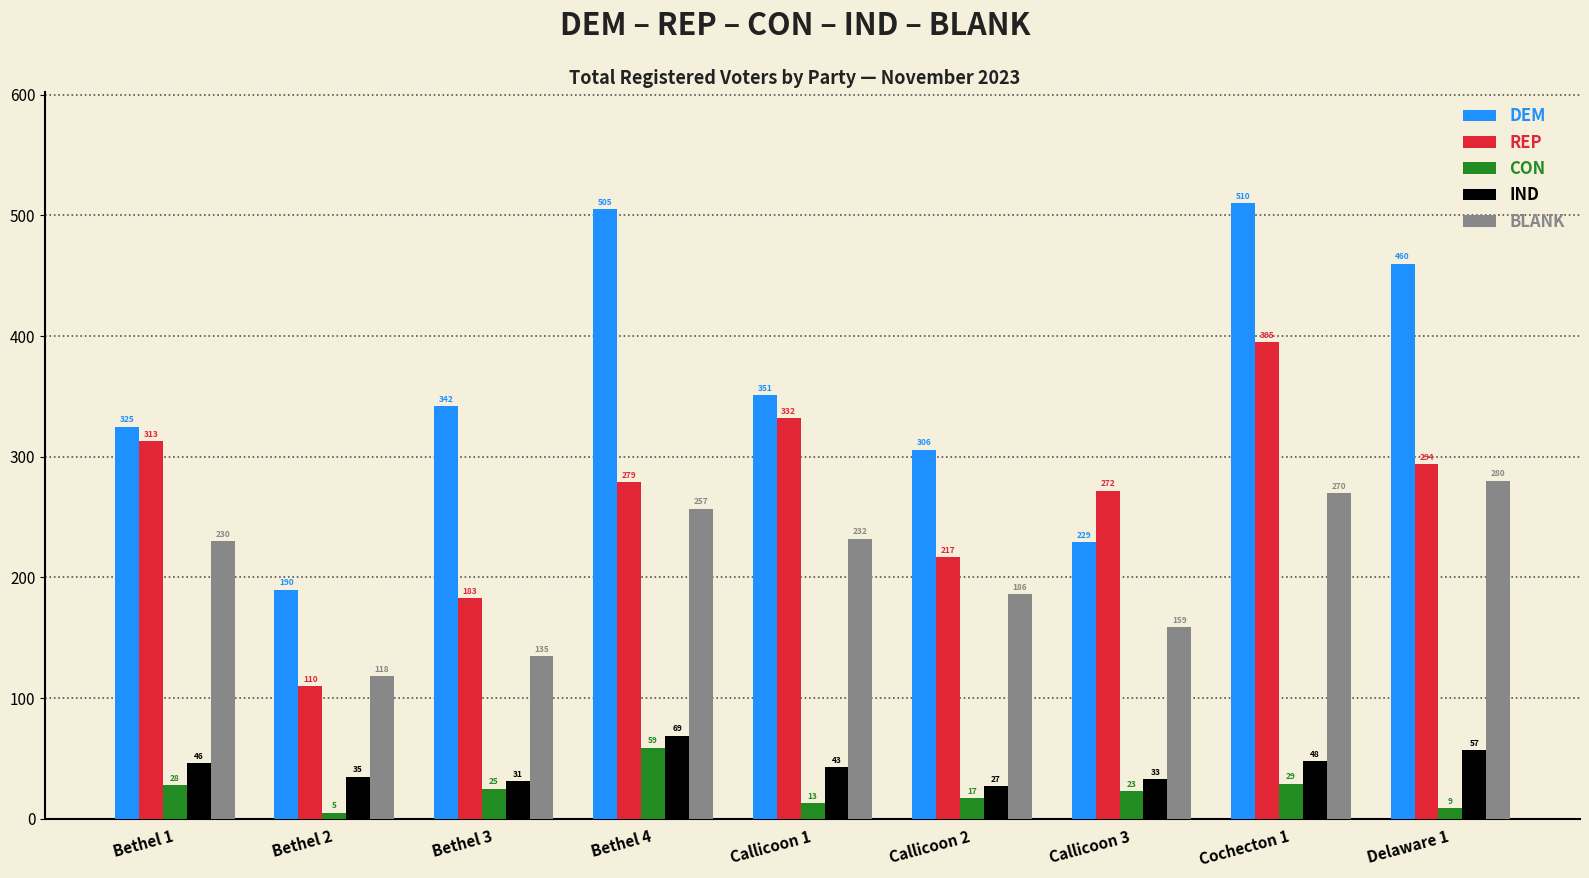

How many bars are there in each group?

5